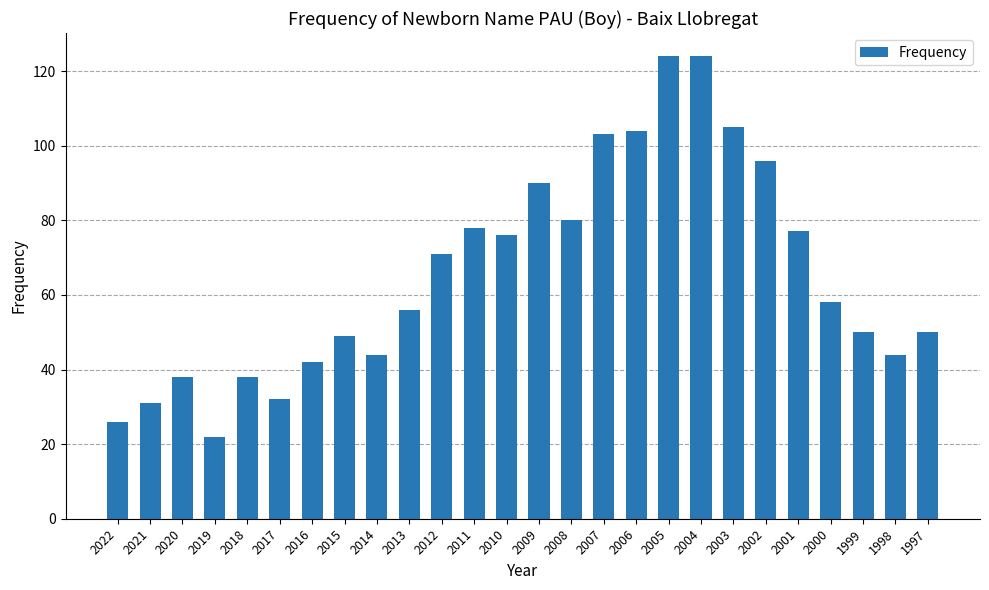

What is the difference between the second highest and second lowest values?

98